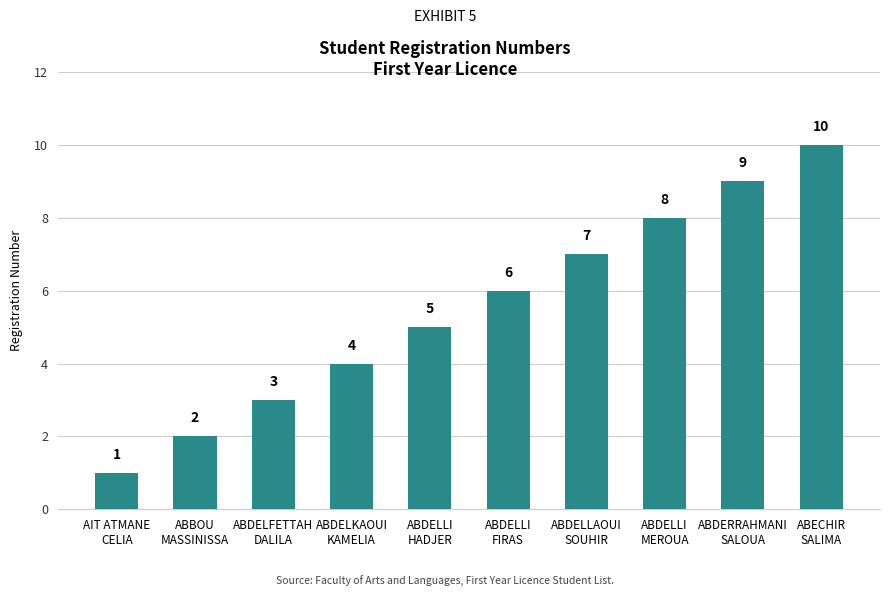

Where is the data nearest to the value 5?

ABDELLI
HADJER